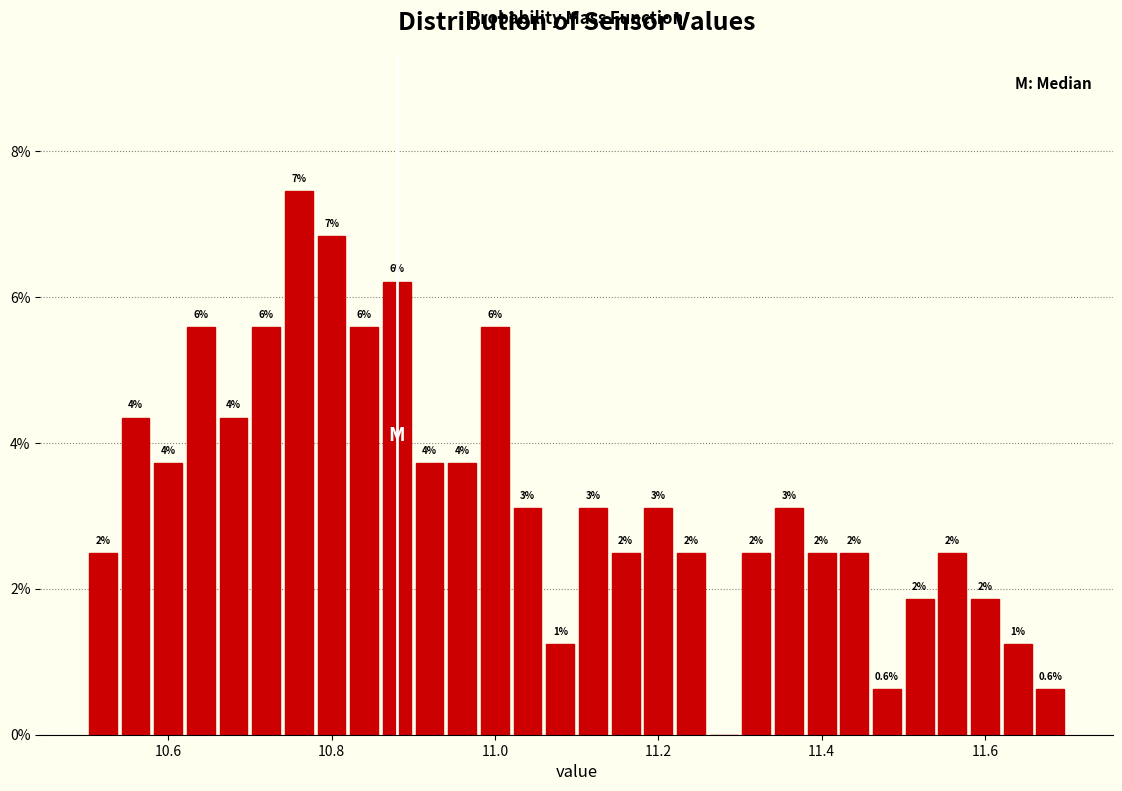

Around what value on the x-axis is the tallest bar? Give the approximate position of its centre, as read against the axis.

10.76